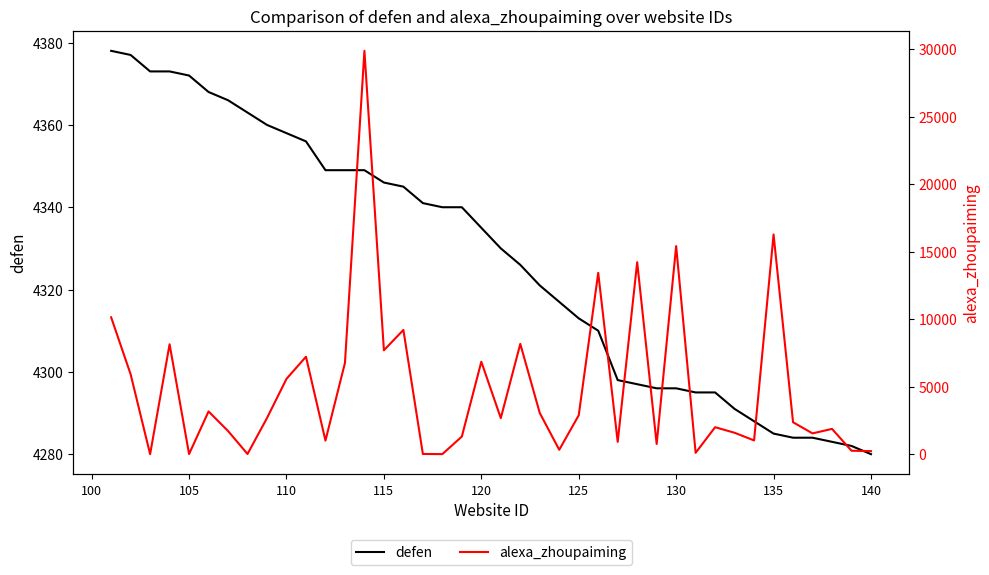

True or false: defen has more than 1 interior local peaks.

False